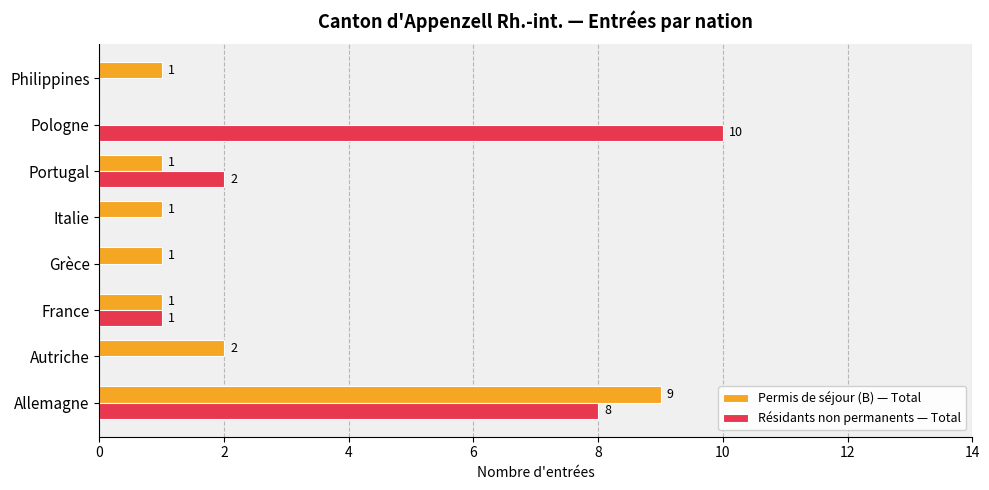

What are all the series names shown in the legend?

Permis de séjour (B) — Total, Résidants non permanents — Total